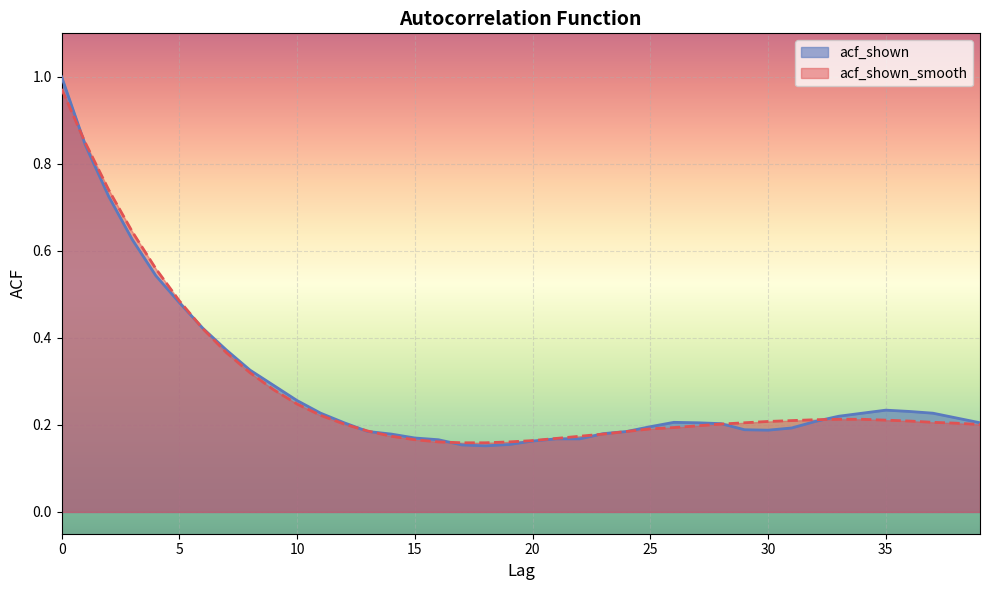

What is the minimum value shown in the chart?

0.2